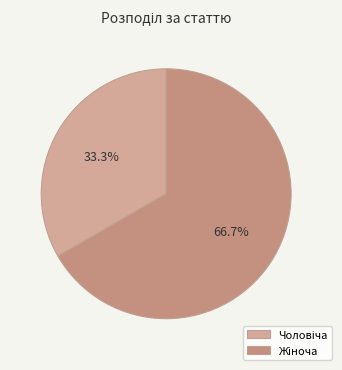

What percentage is the Чоловіча slice, to the nearest percent?

33%